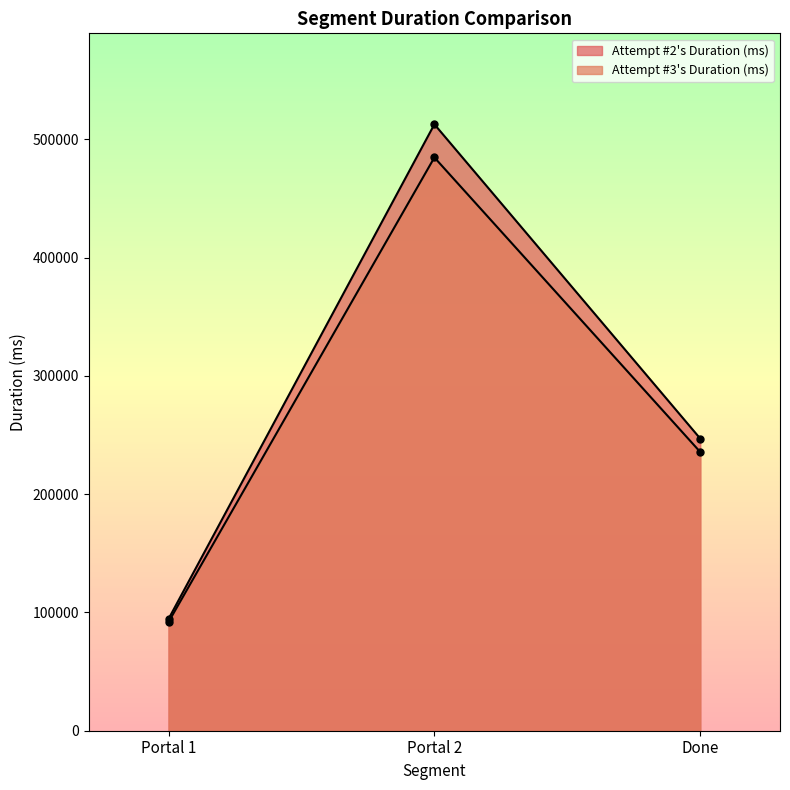

How many Attempt #2's Duration (ms) values are between 94513 and 512796?

3